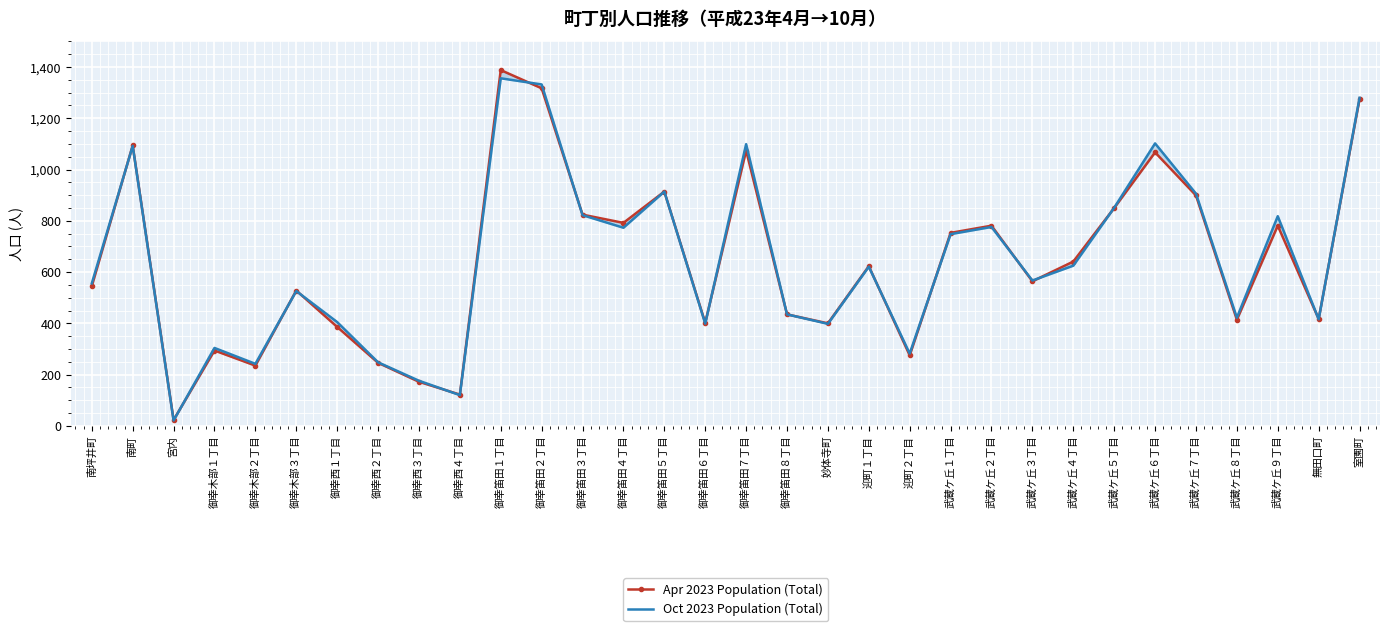

Which series has the largest total across all categories?

Oct 2023 Population (Total)